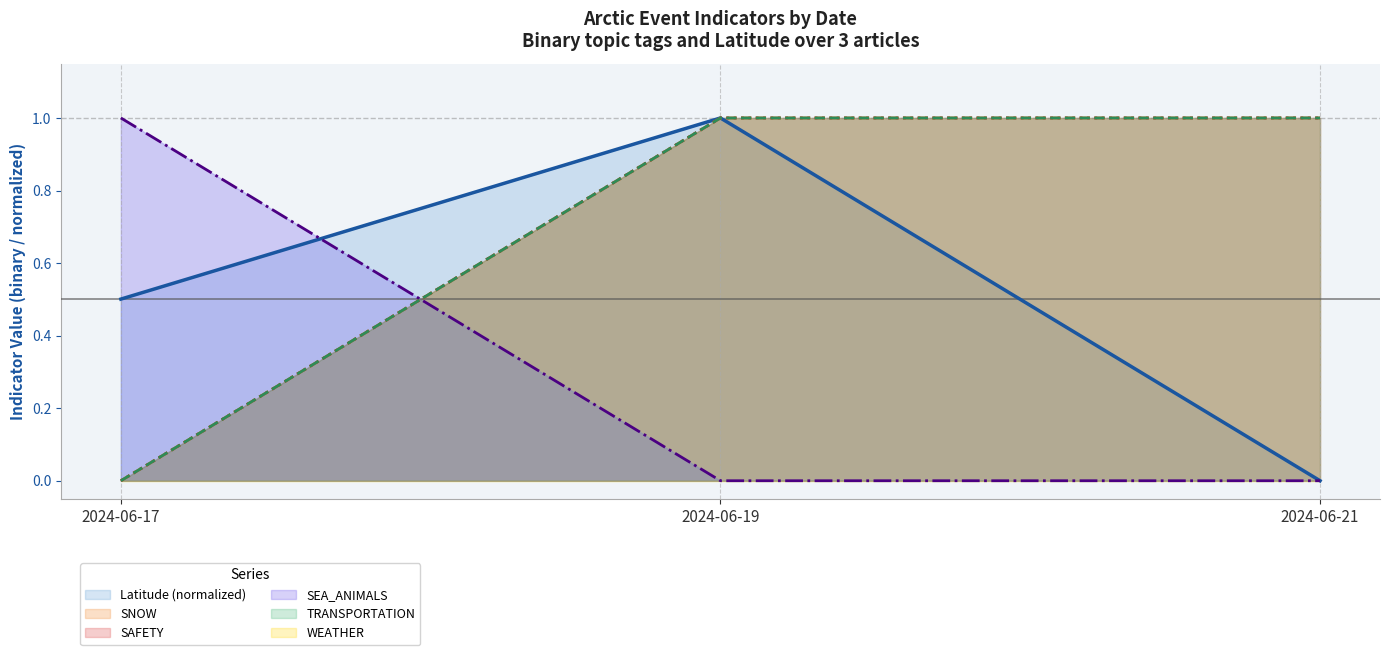

The SAFETY series shows 0.0 at 2024-06-17. True or false?

True